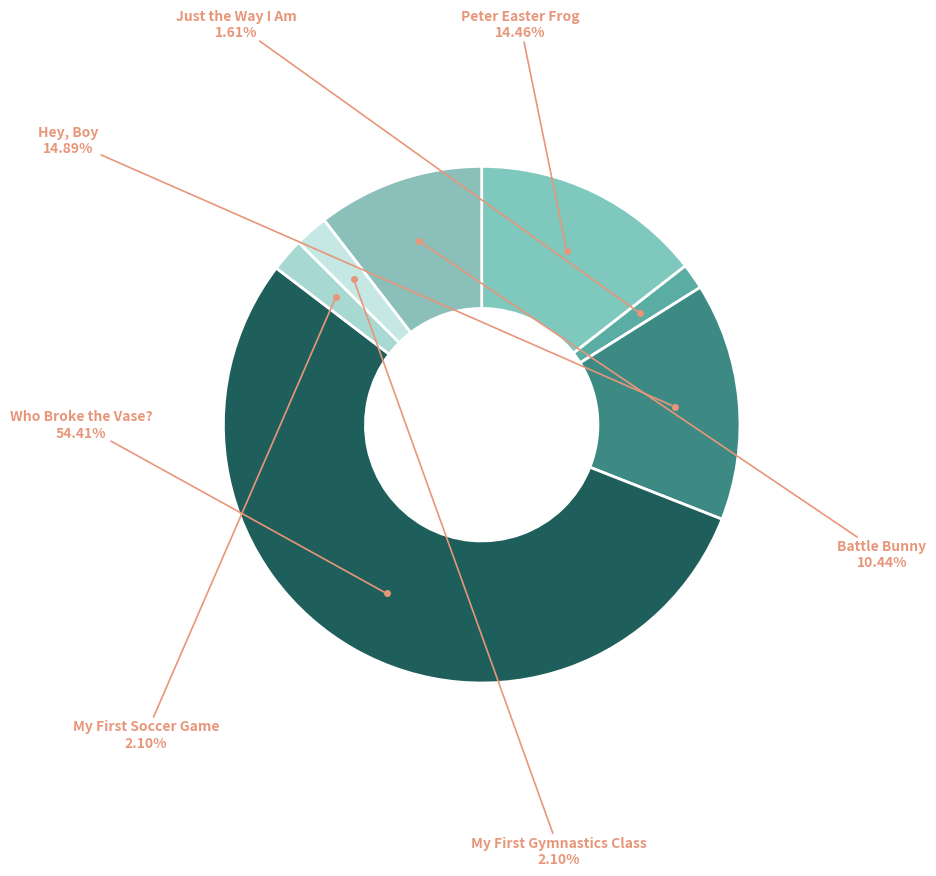

Which slice represents more than half of the pie?

Who Broke the Vase?